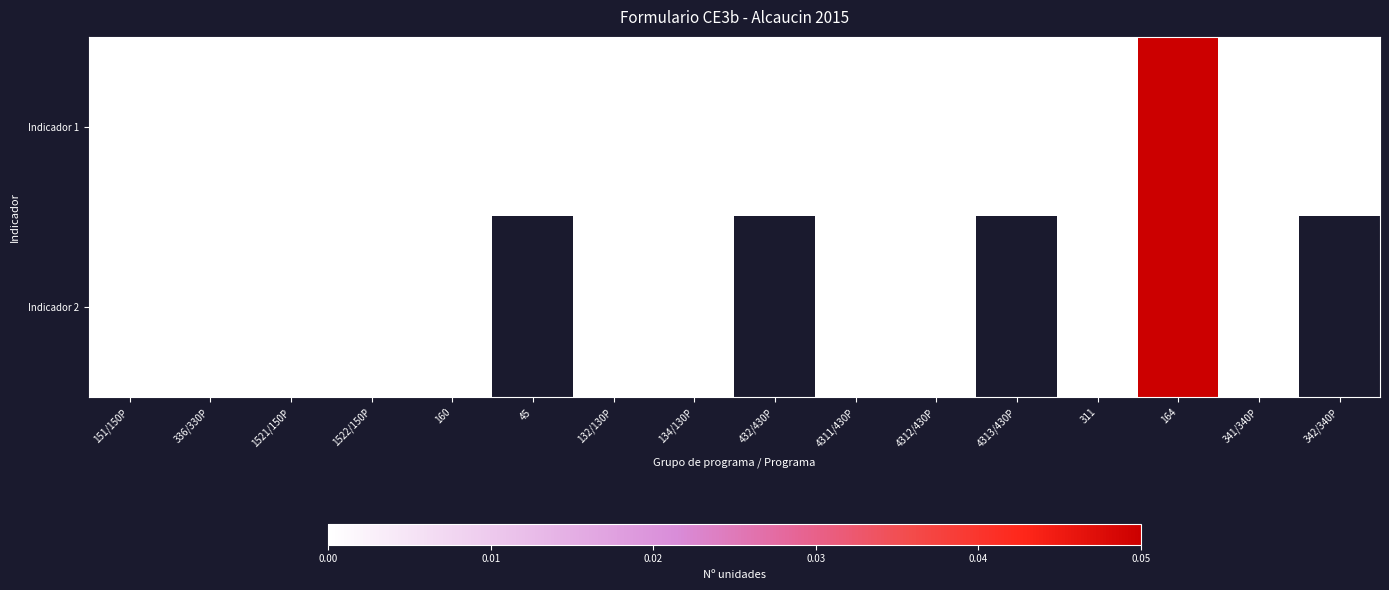

What is the difference between the maximum and minimum values in the Indicador 1 series?

0.1